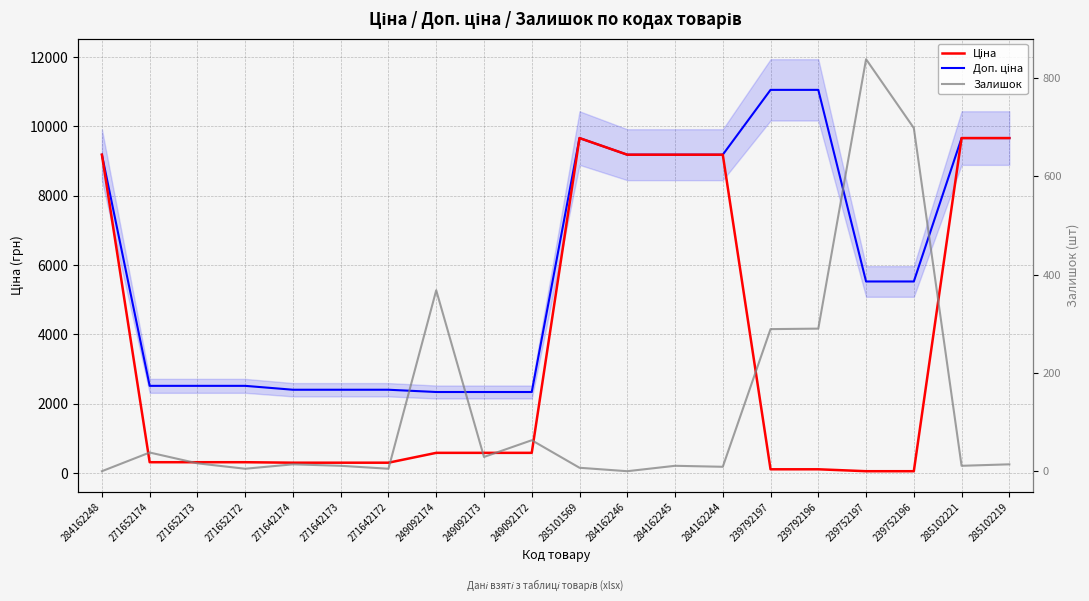

List the labels in order of Залишок value, largest first.

239752197, 239752196, 249092174, 239792196, 239792197, 249092172, 271652174, 249092173, 271652173, 271642174, 285102219, 271642173, 284162245, 285102221, 284162244, 285101569, 271652172, 271642172, 284162248, 284162246